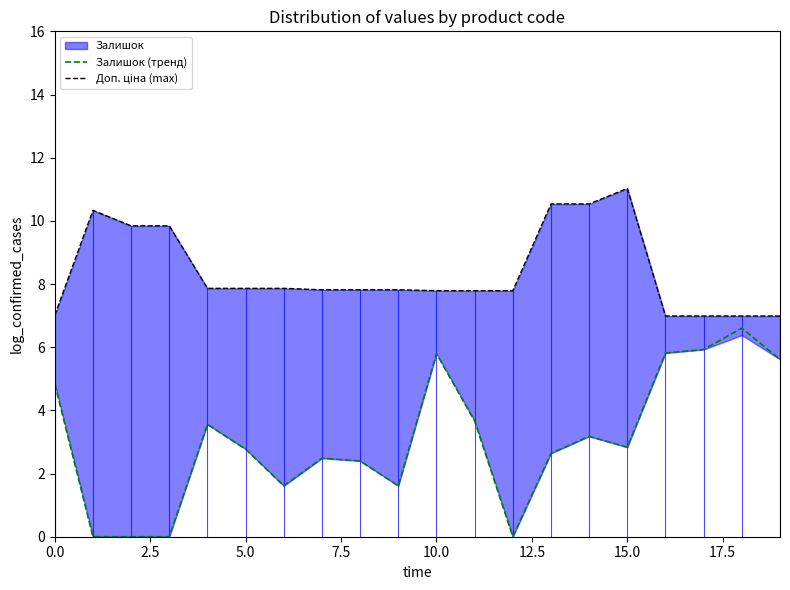

Which series has the largest range (max minus min)?

Залишок (тренд)